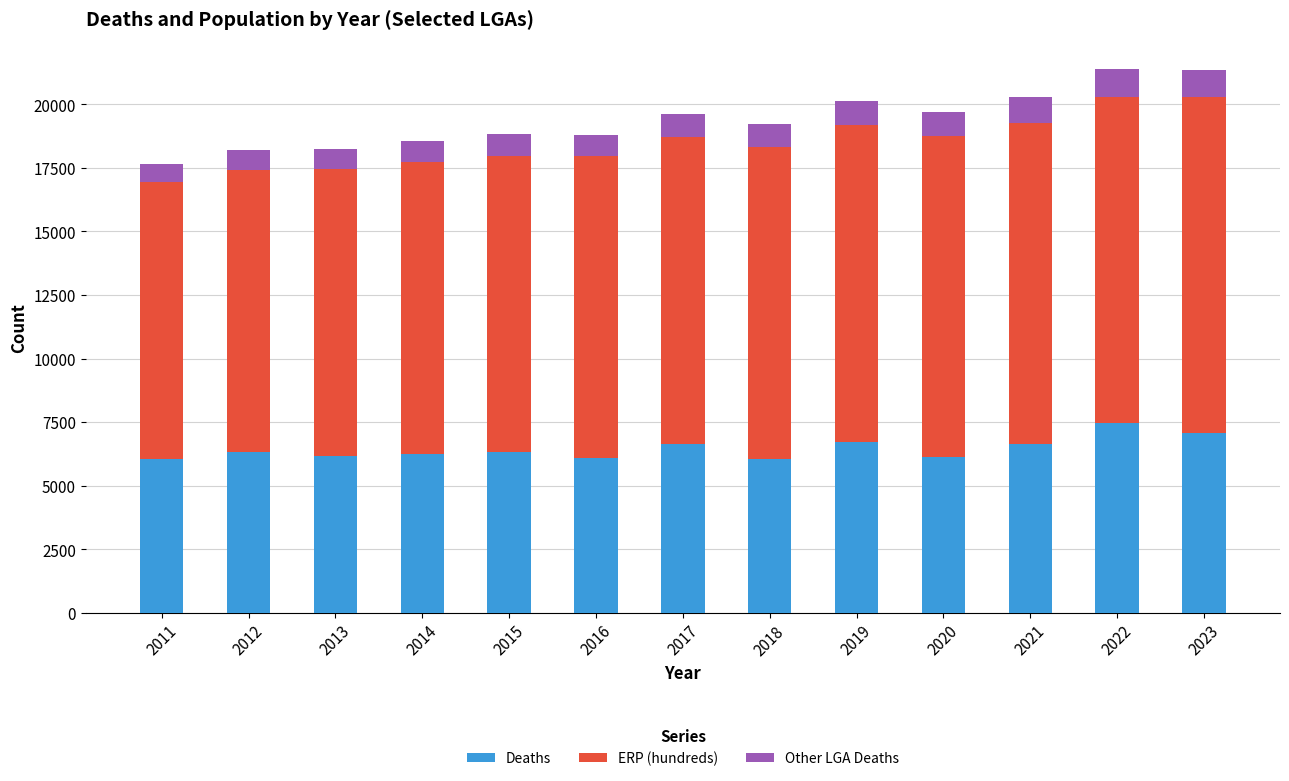

Are the bars grouped side by side (vs. stacked)?

No